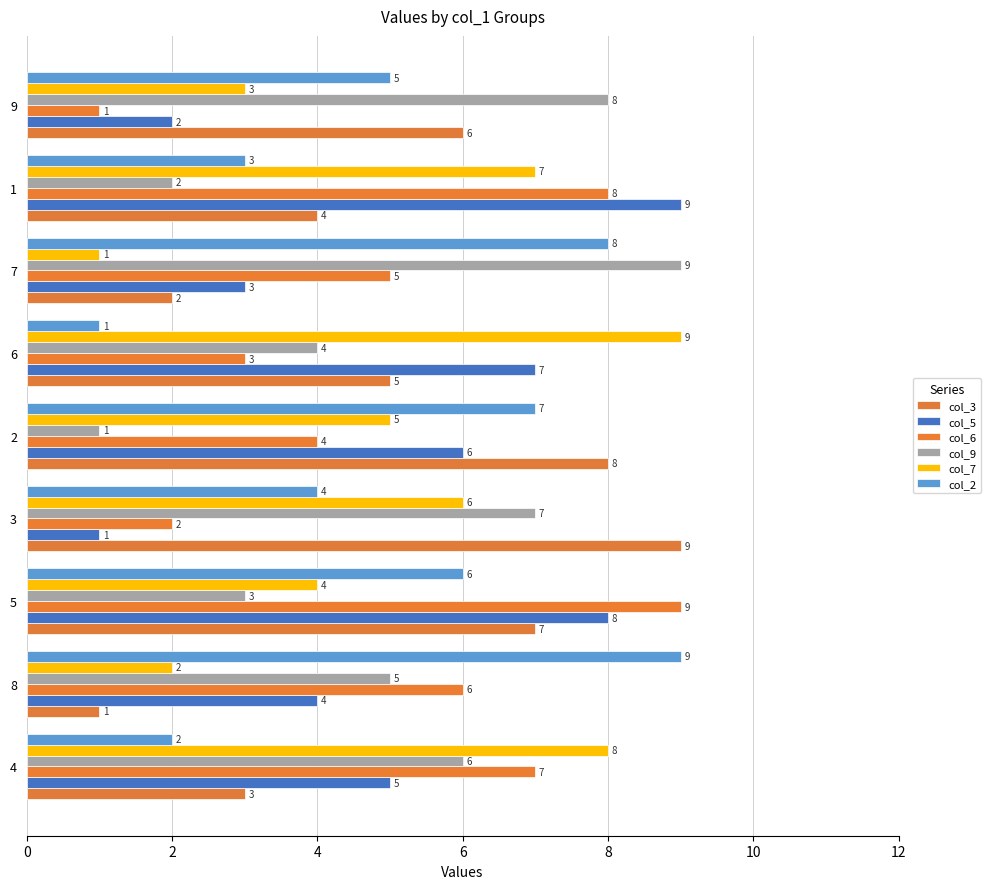

Is it true that col_6 equals 2 at 3?

True